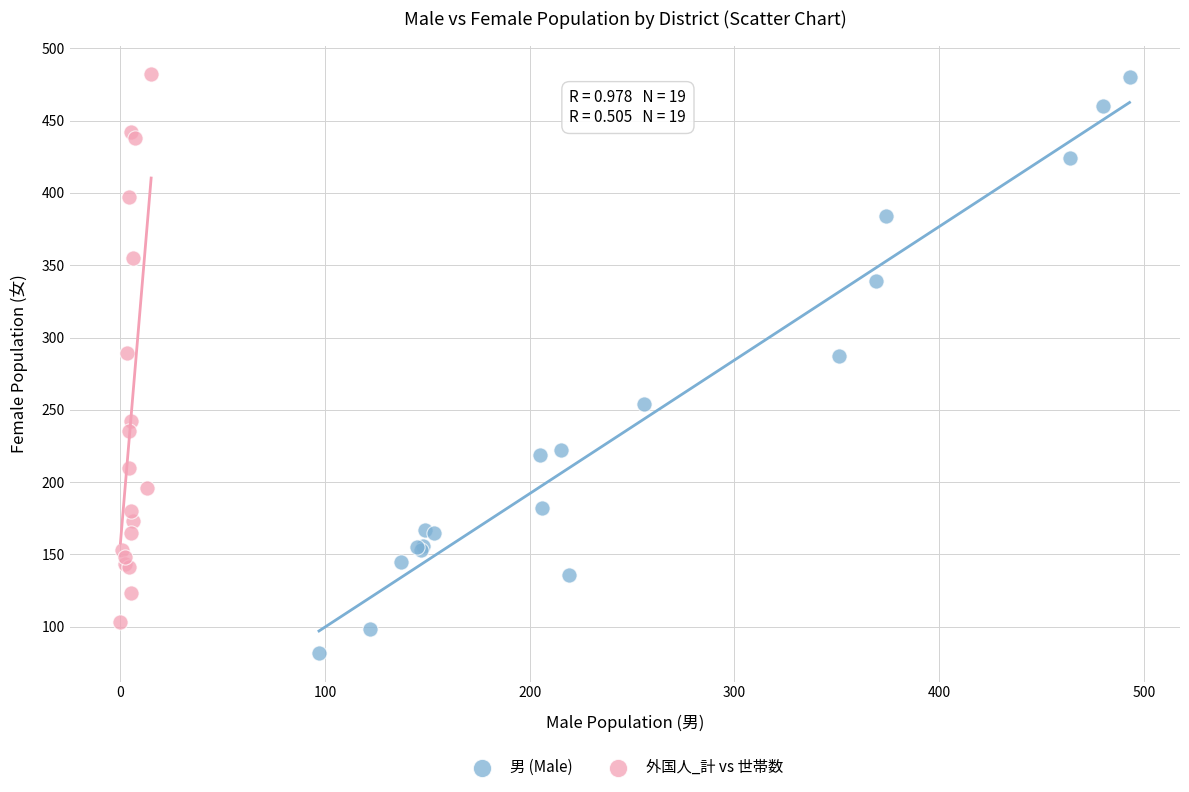

Which series reaches the minimum Y coordinate?

男 (Male)